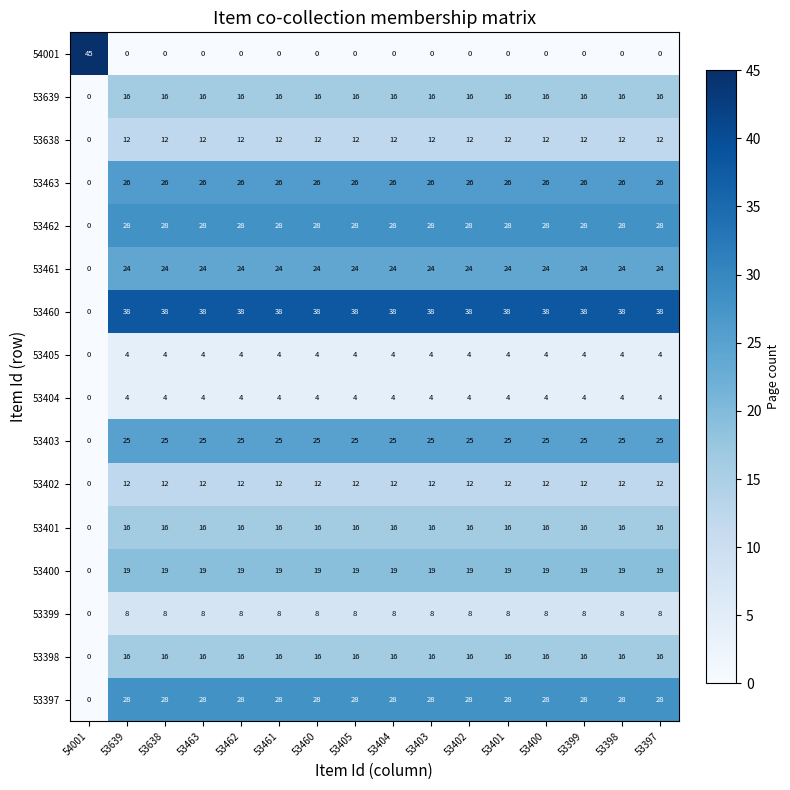

Which series has the largest range (max minus min)?

54001